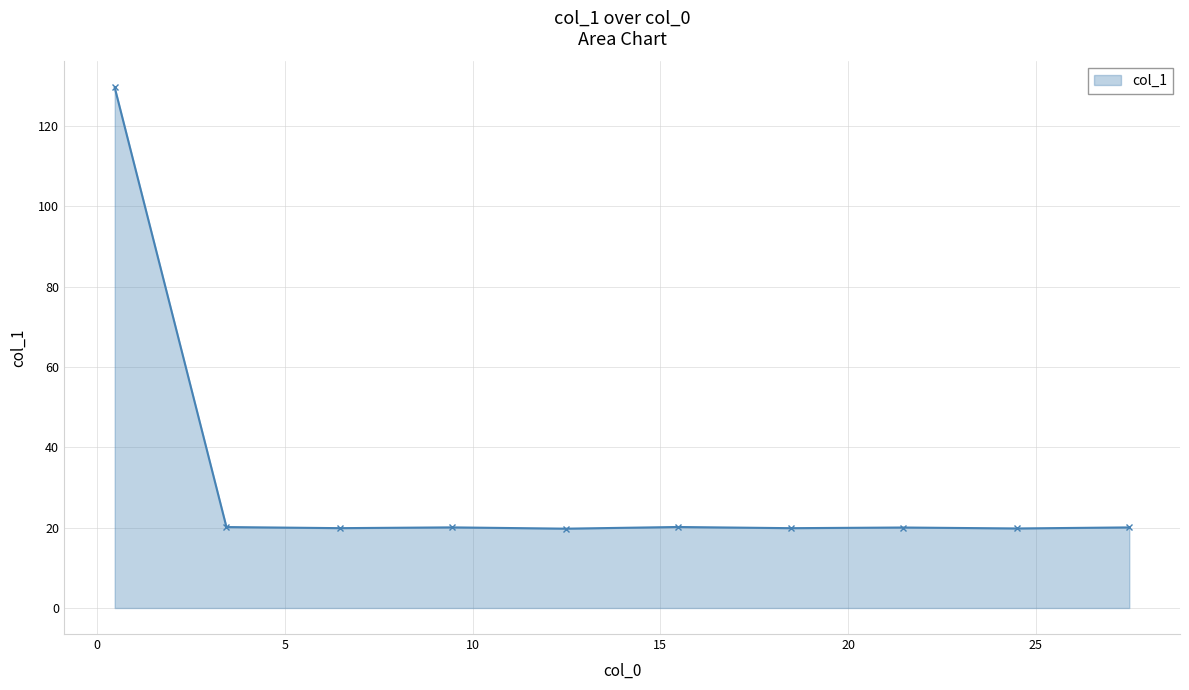

What is the minimum value shown in the chart?

19.7